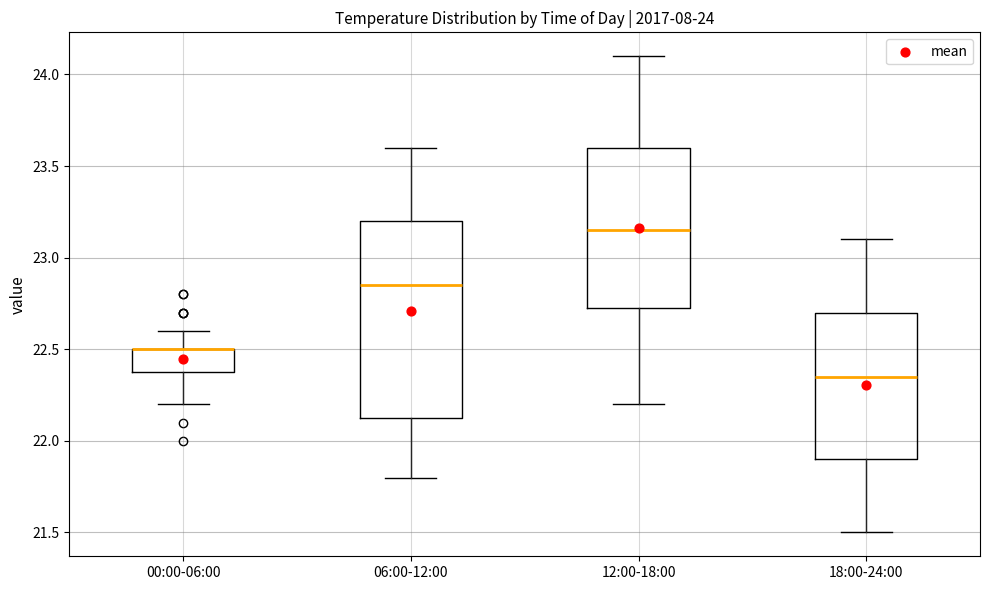

Which box is the tallest, from its lower edge to its upper edge?

06:00-12:00